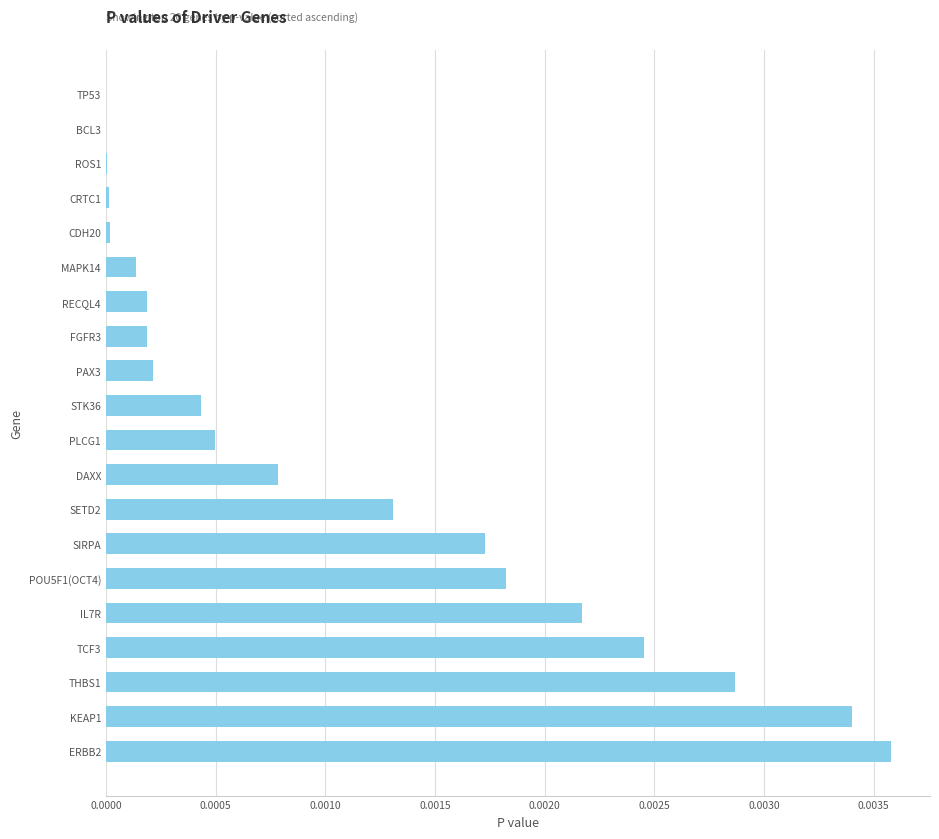

Which category has the highest value across all series?

ERBB2